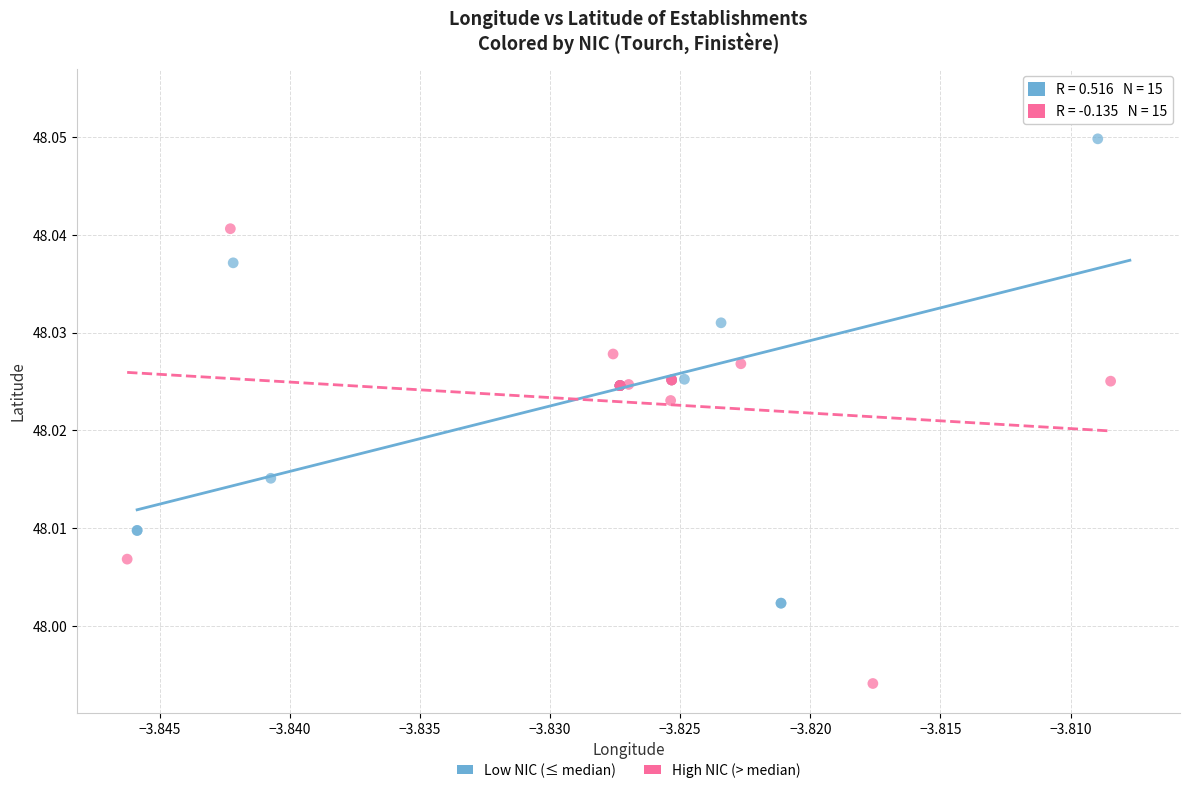

Which series contains the lowest Y value?

High NIC (> median)